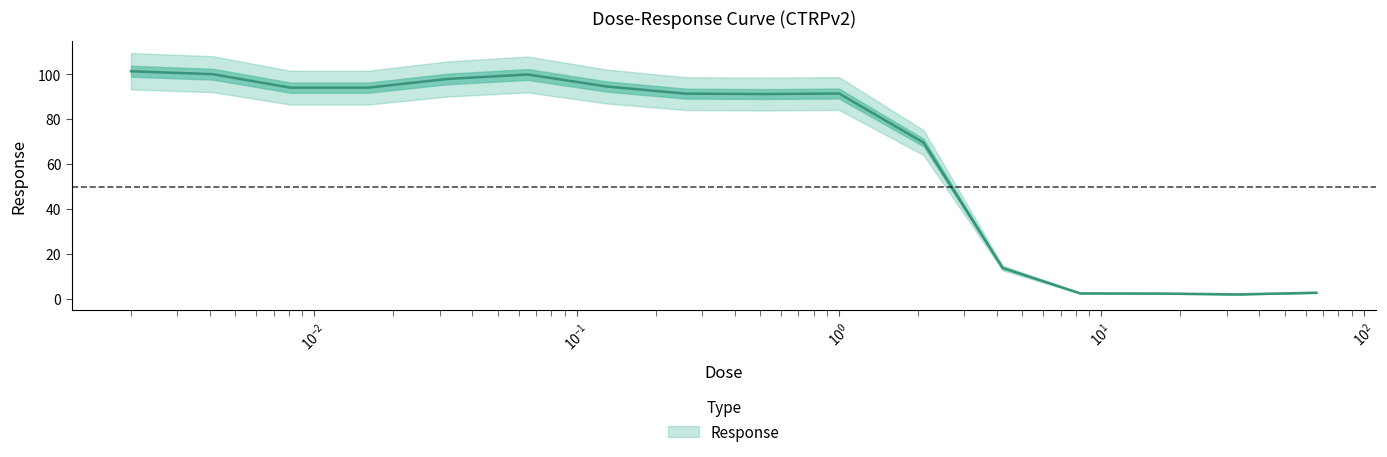

What is the sum of all values?

1049.4